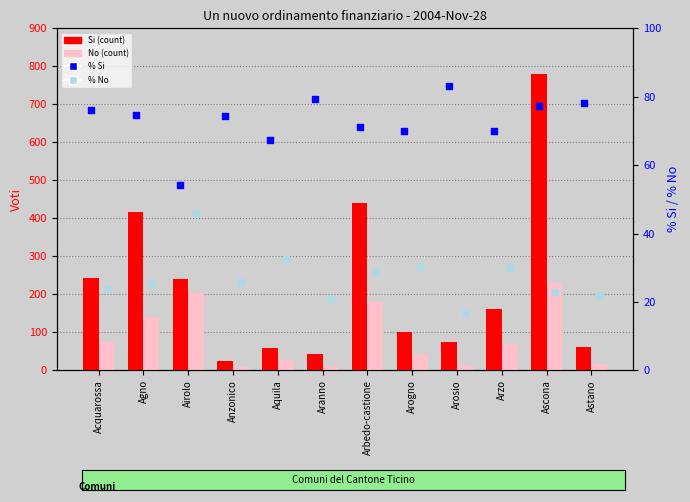

What are all the series names shown in the legend?

Si (count), No (count), % Si, % No